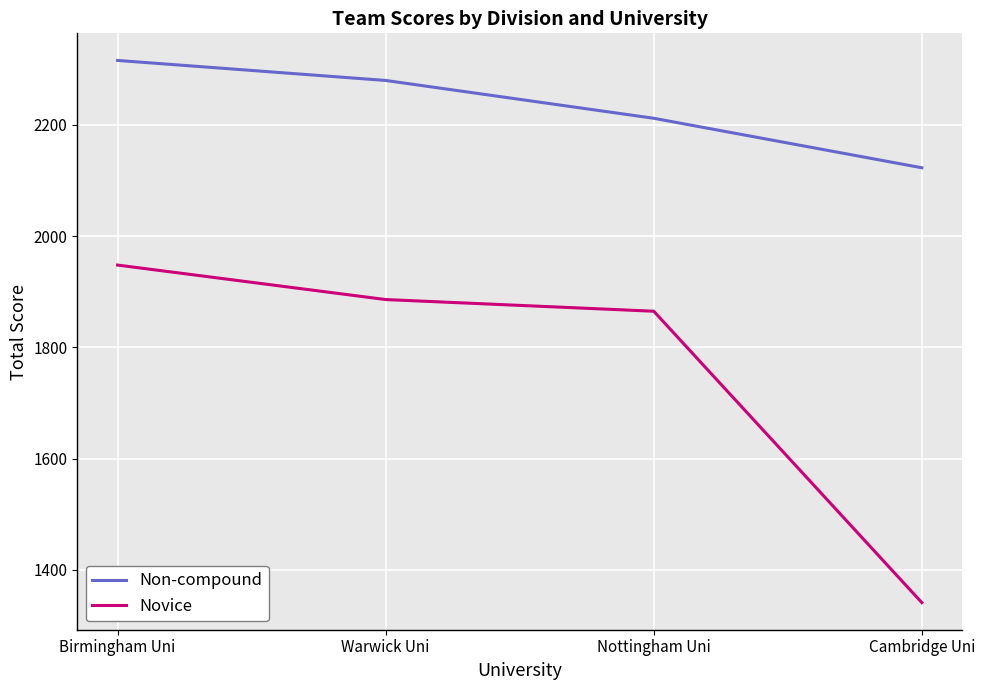

How many Non-compound values are between 2212 and 2316?

3